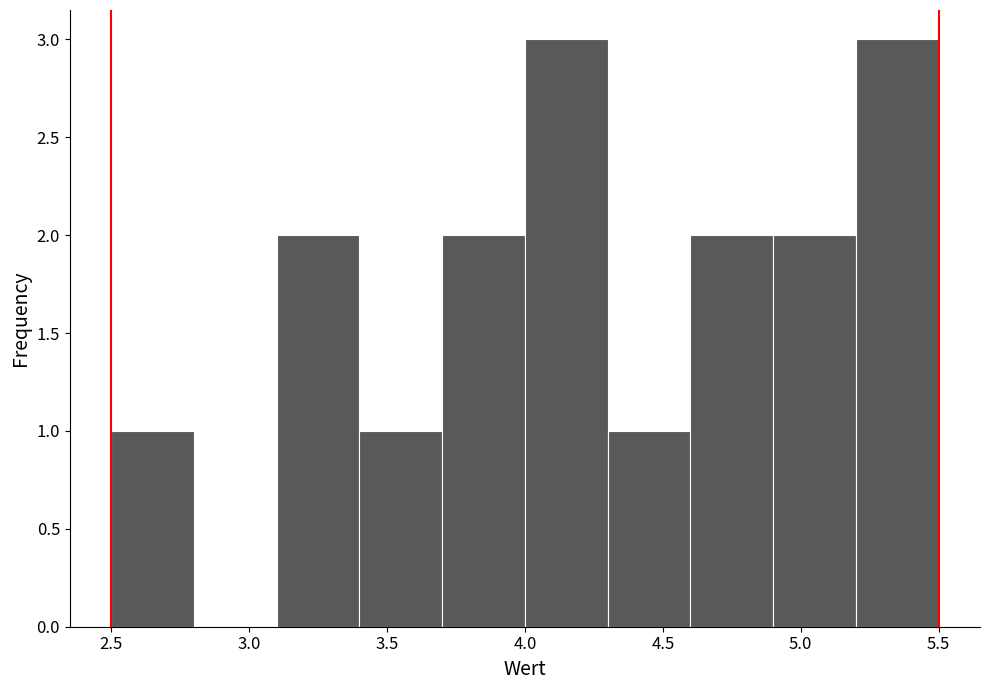

Reading left to right, list every bar in this chart as the range it spans on the x-axis followed by its height. The values are not printed on the chart, so give them approximately, as read against the axis.

2.5 to 2.8: 1
2.8 to 3.1: 0
3.1 to 3.4: 2
3.4 to 3.7: 1
3.7 to 4.0: 2
4.0 to 4.3: 3
4.3 to 4.6: 1
4.6 to 4.9: 2
4.9 to 5.2: 2
5.2 to 5.5: 3